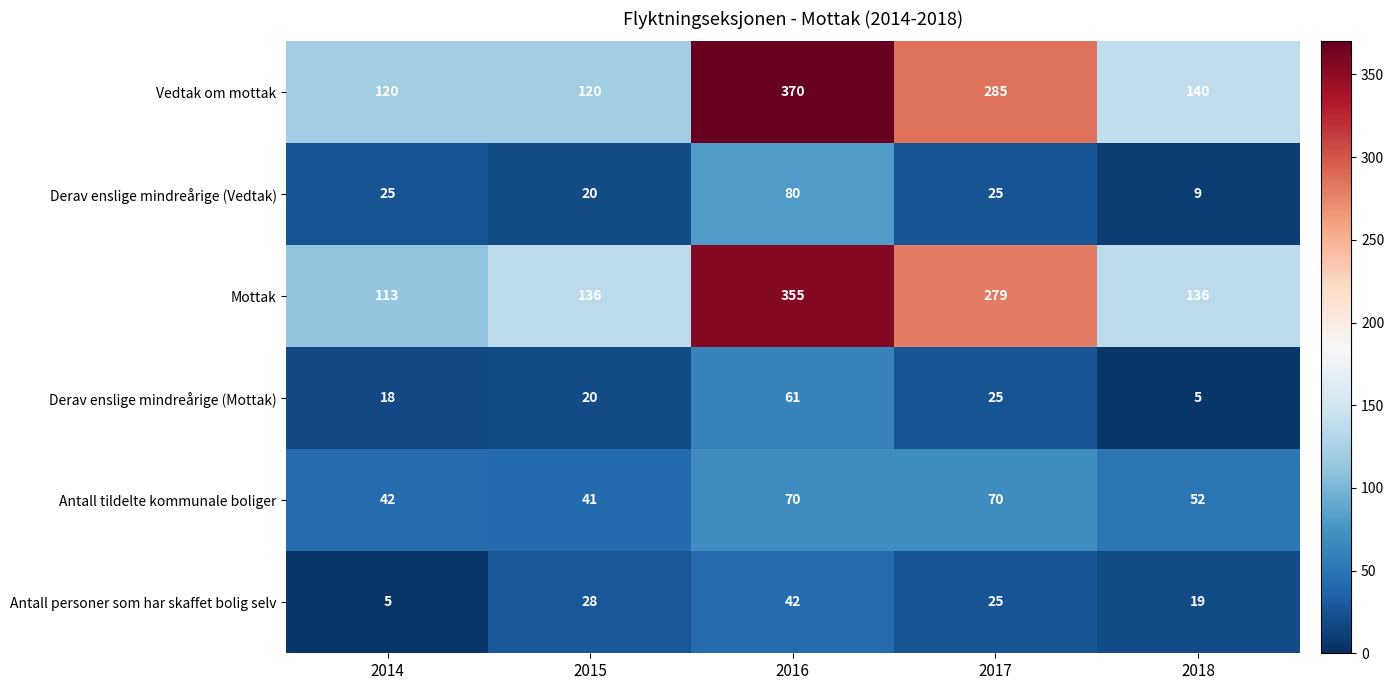

At 2018, list the series in order from largest to smallest.

Vedtak om mottak, Mottak, Antall tildelte kommunale boliger, Antall personer som har skaffet bolig selv, Derav enslige mindreårige (Vedtak), Derav enslige mindreårige (Mottak)